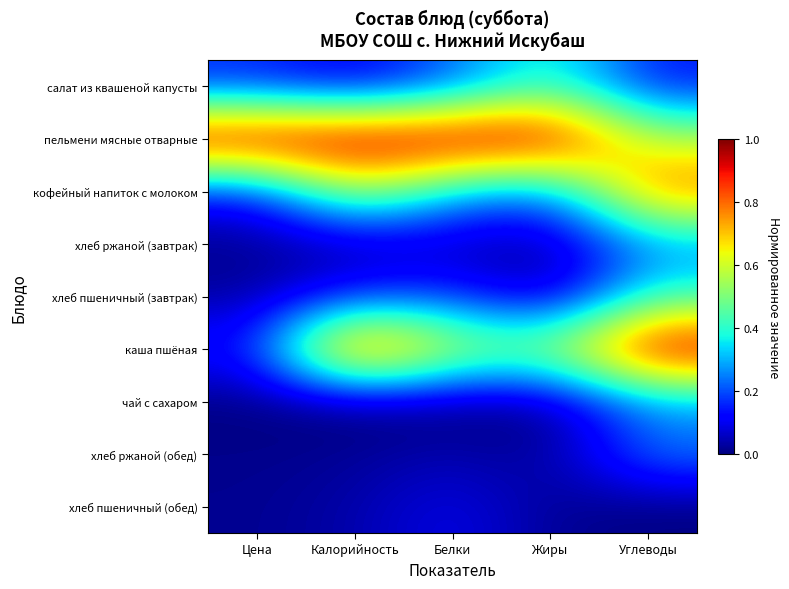

Which series has the largest total across all categories?

пельмени мясные отварные